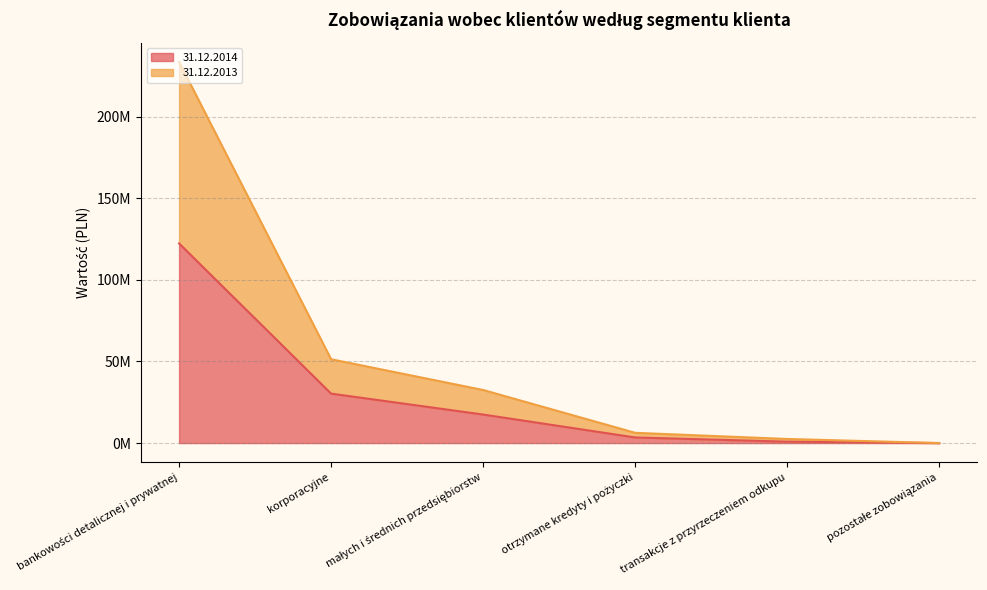

What are all the series names shown in the legend?

31.12.2014, 31.12.2013